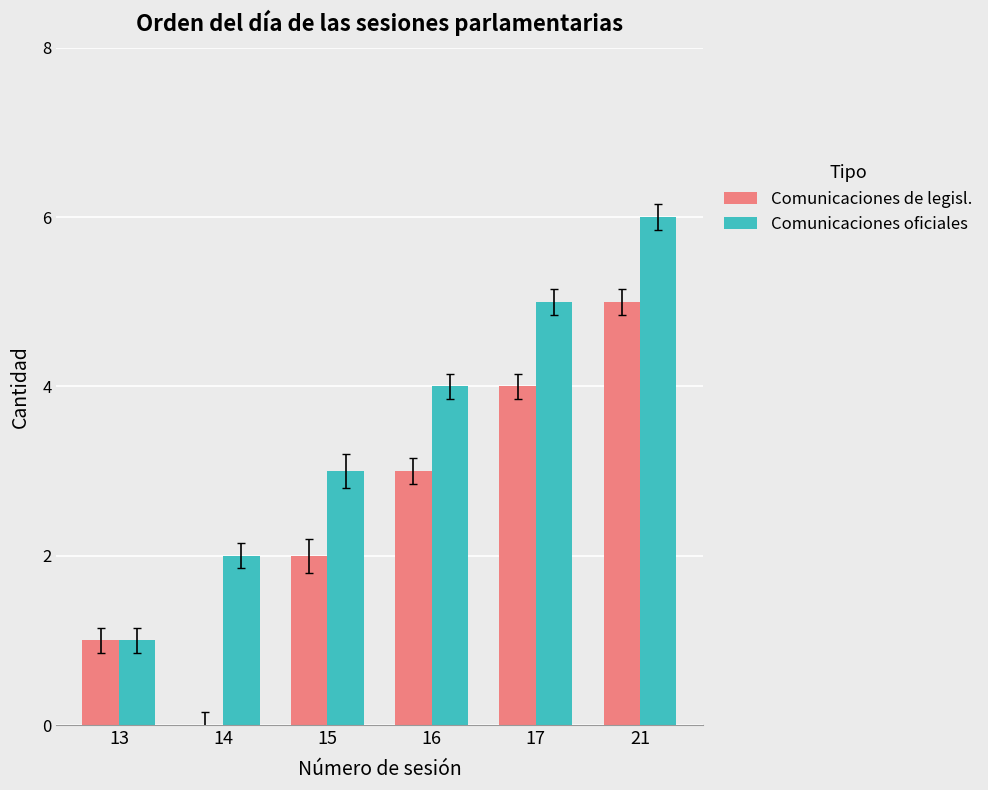

Count the Comunicaciones oficiales values in the range 2 to 5.

4